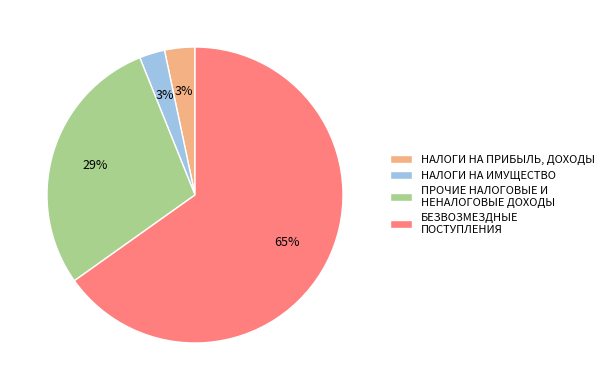

To the nearest percent, what is the difference between the largest and smallest slice percentages?

62%